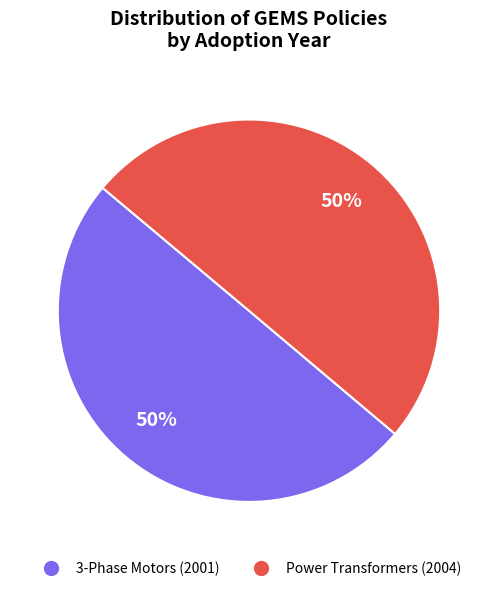

To the nearest percent, what portion does Power Transformers (2004) represent?

50%